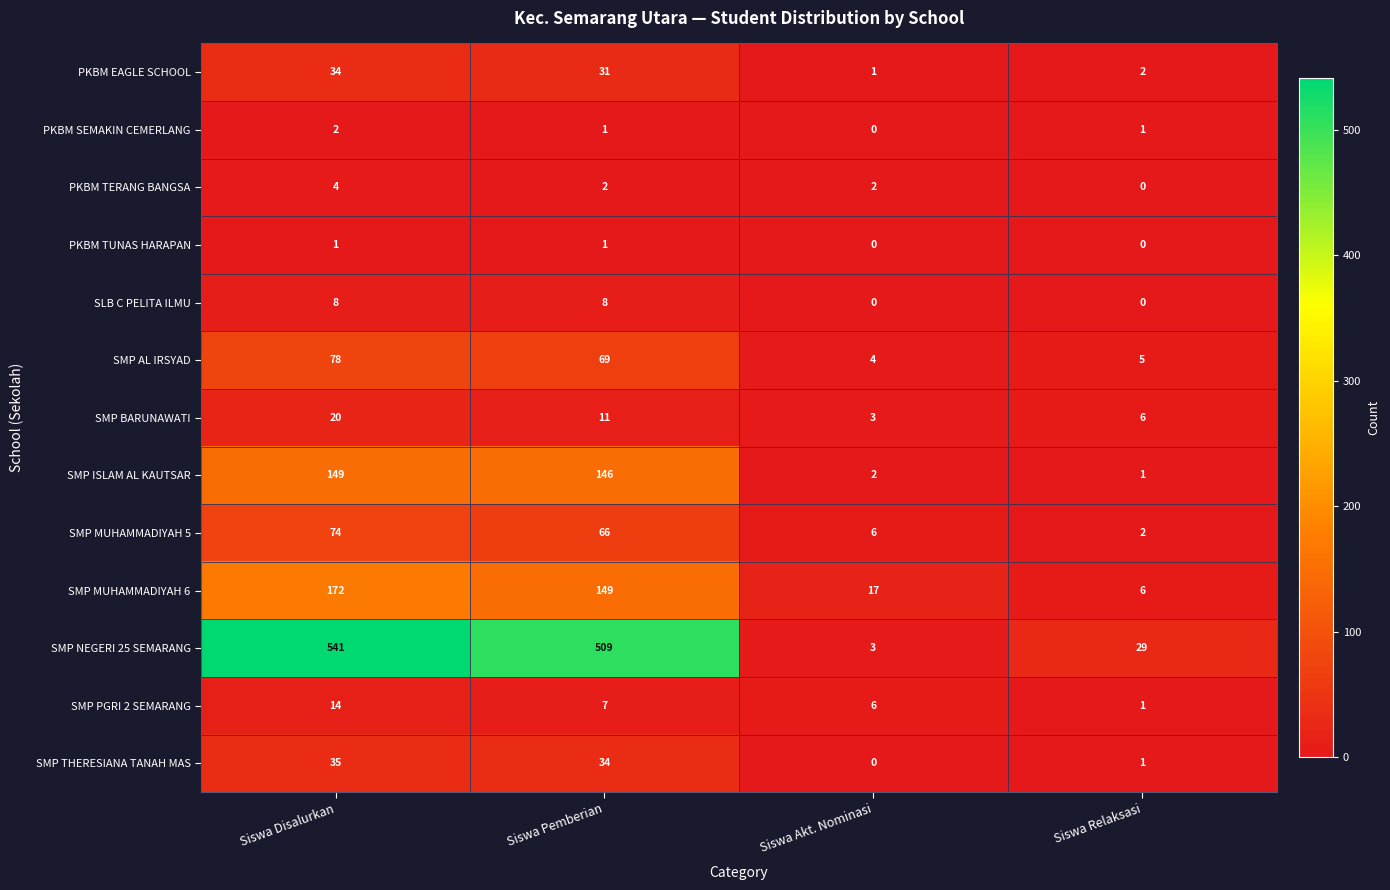

What is the maximum value shown in the chart?

541